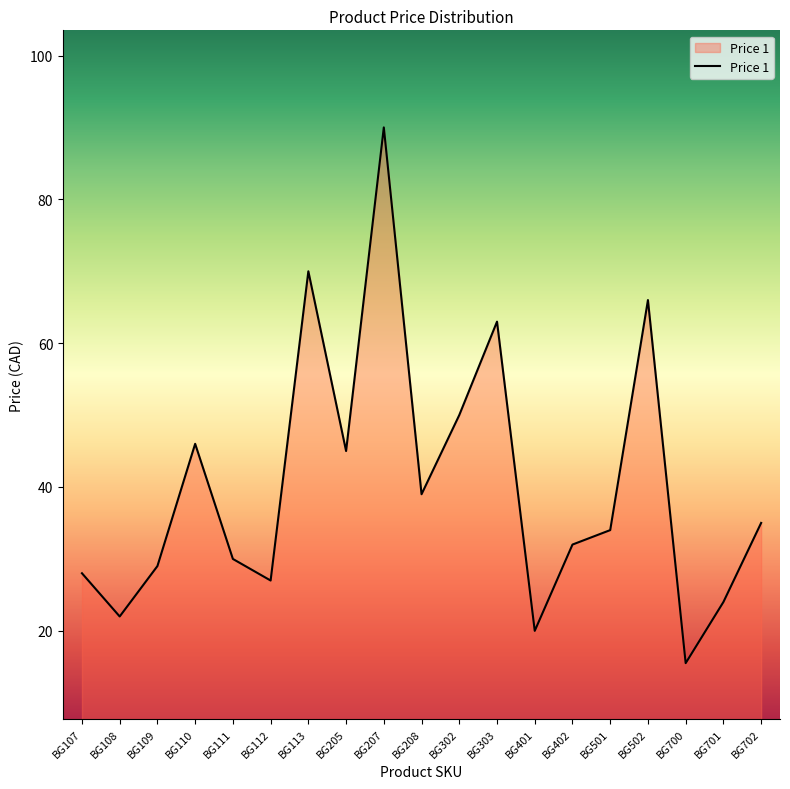

How many distinct data groups are displayed?

1